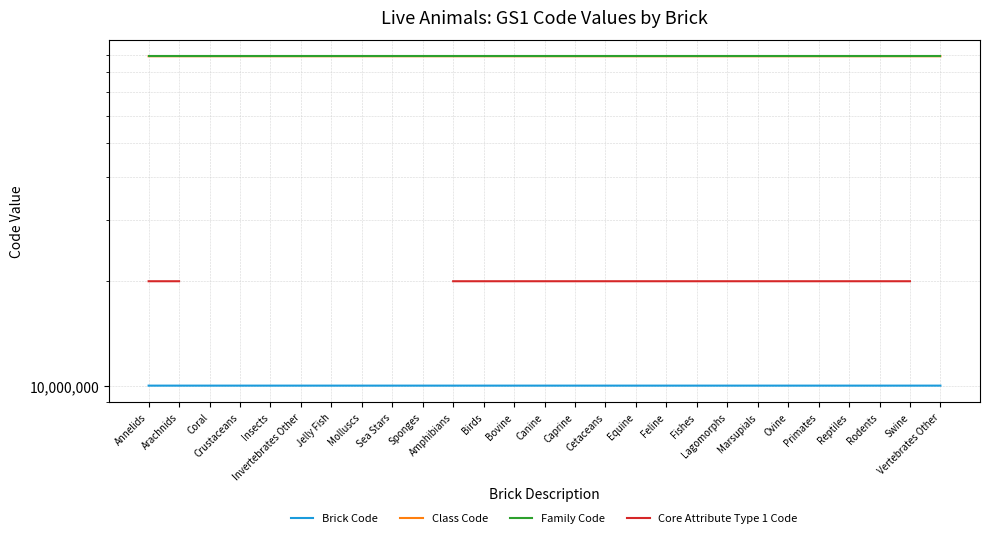

At Birds, list the series in order from largest to smallest.

Class Code, Family Code, Core Attribute Type 1 Code, Brick Code